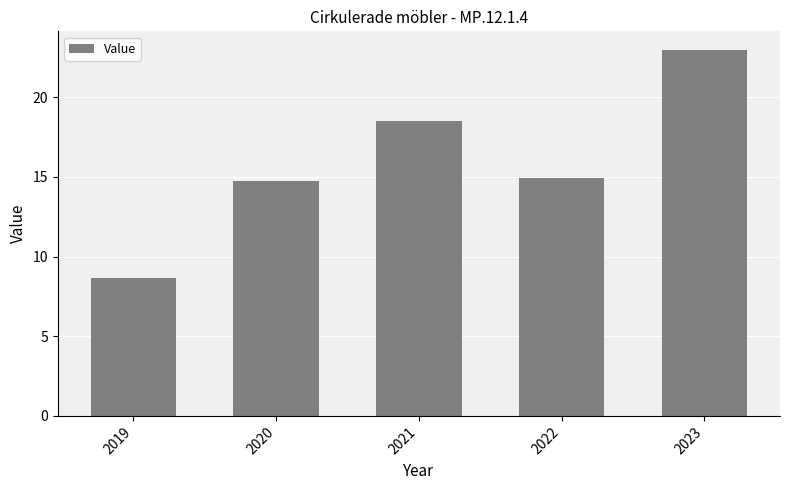

At which label does the data first exceed 14?

2020